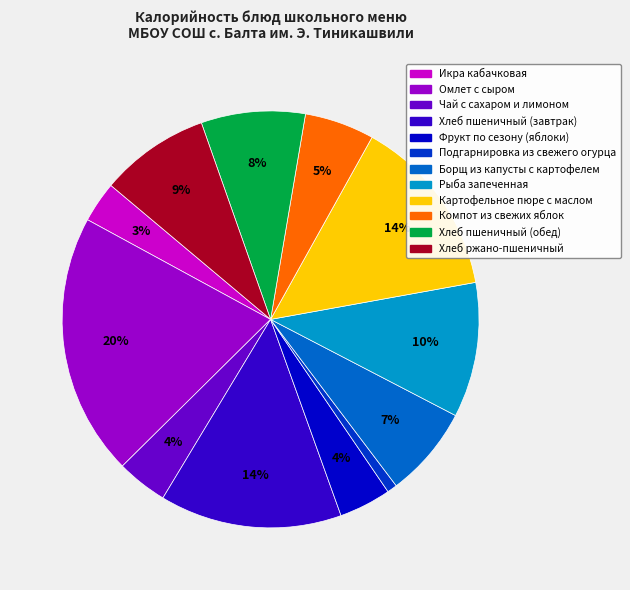

To the nearest percent, what is the combined percentage of Фрукт по сезону (яблоки) and Хлеб пшеничный (завтрак)?

18%